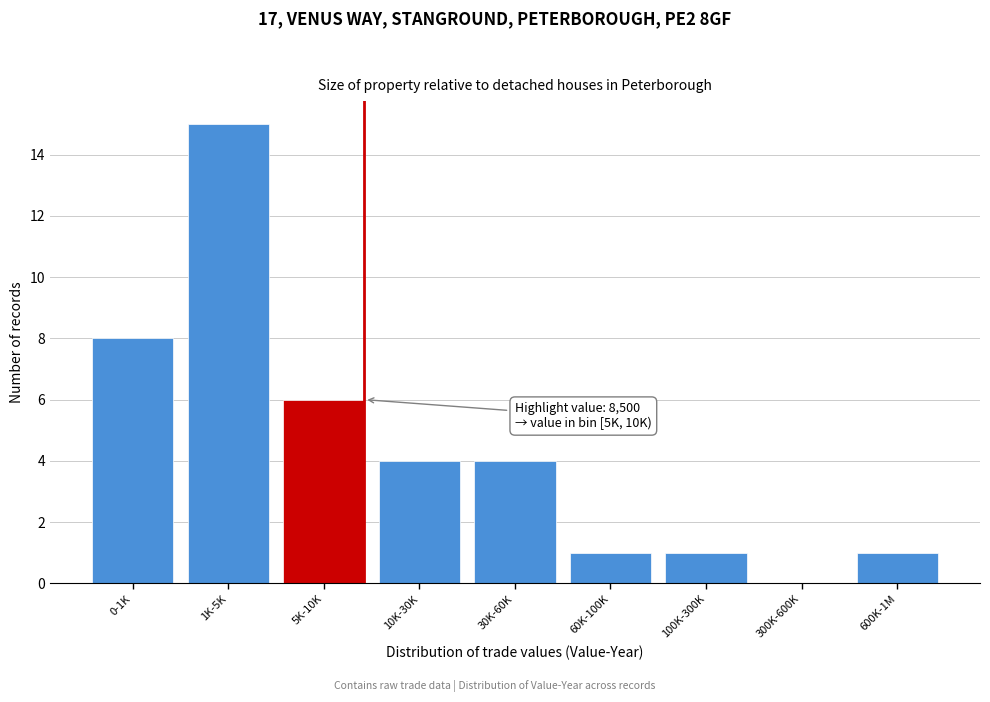

Reading left to right, list all the values displayed in this chart.

0-1K=8	1K-5K=15	5K-10K=6	10K-30K=4	30K-60K=4	60K-100K=1	100K-300K=1	300K-600K=0	600K-1M=1